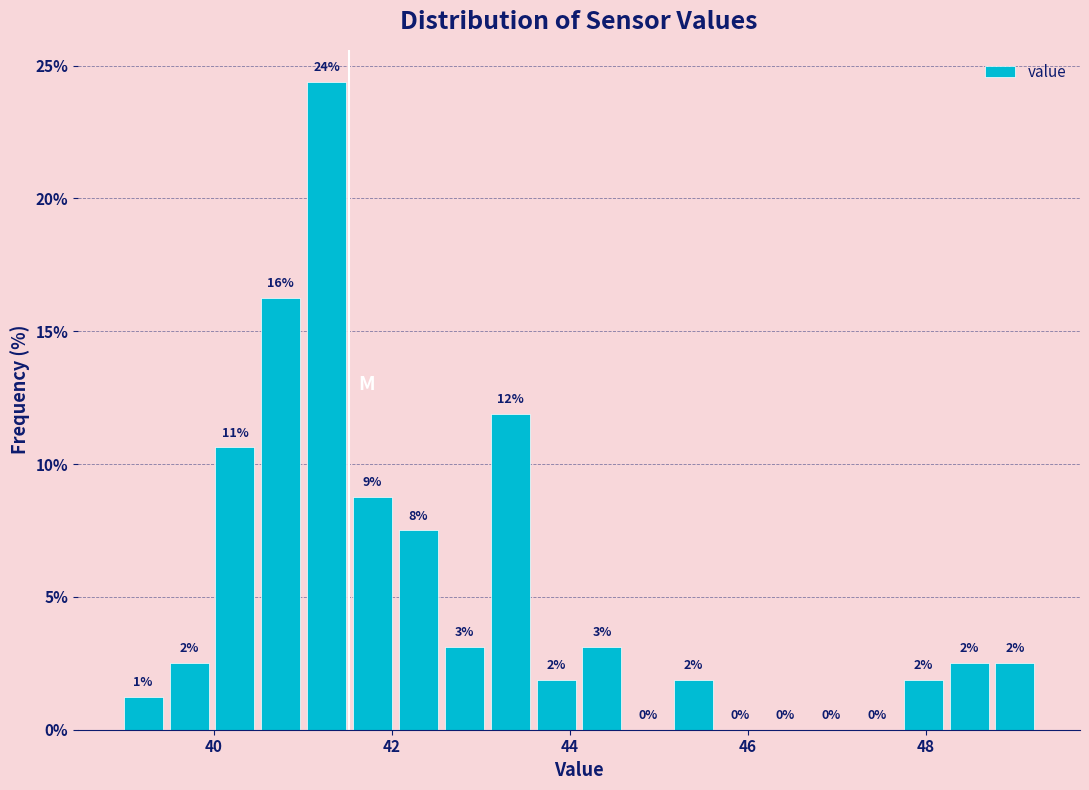

Around what value on the x-axis is the tallest bar? Give the approximate position of its centre, as read against the axis.

41.2